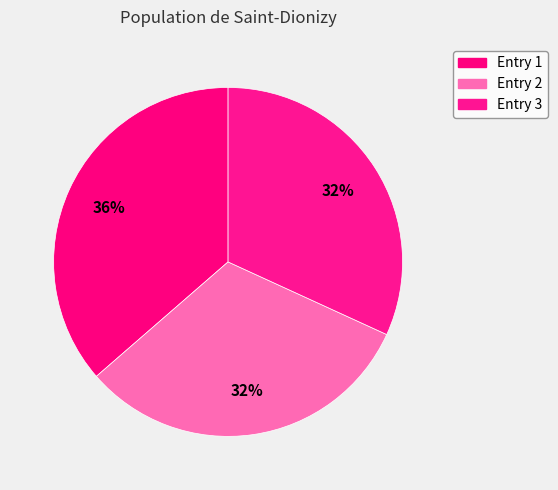

To the nearest percent, what is the average slice percentage?

33%